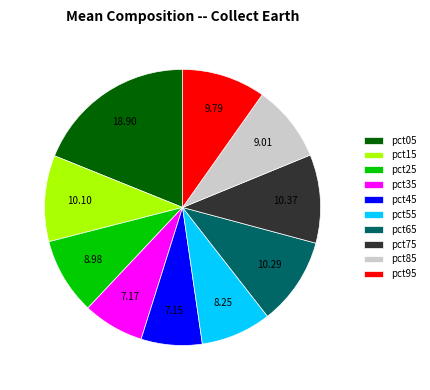

Which has a higher value, pct35 or pct55?

pct55